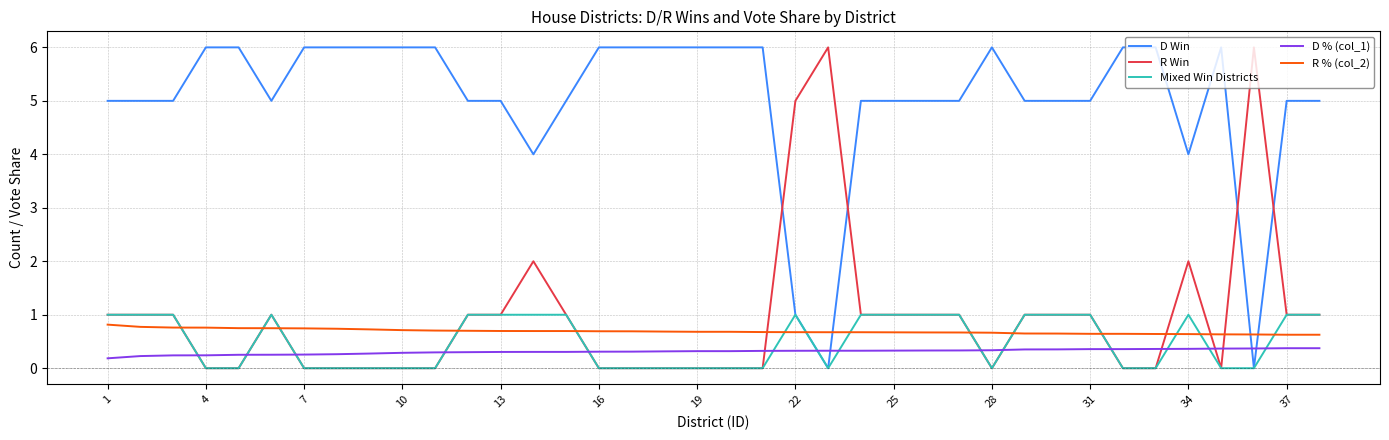

How many distinct data groups are displayed?

5